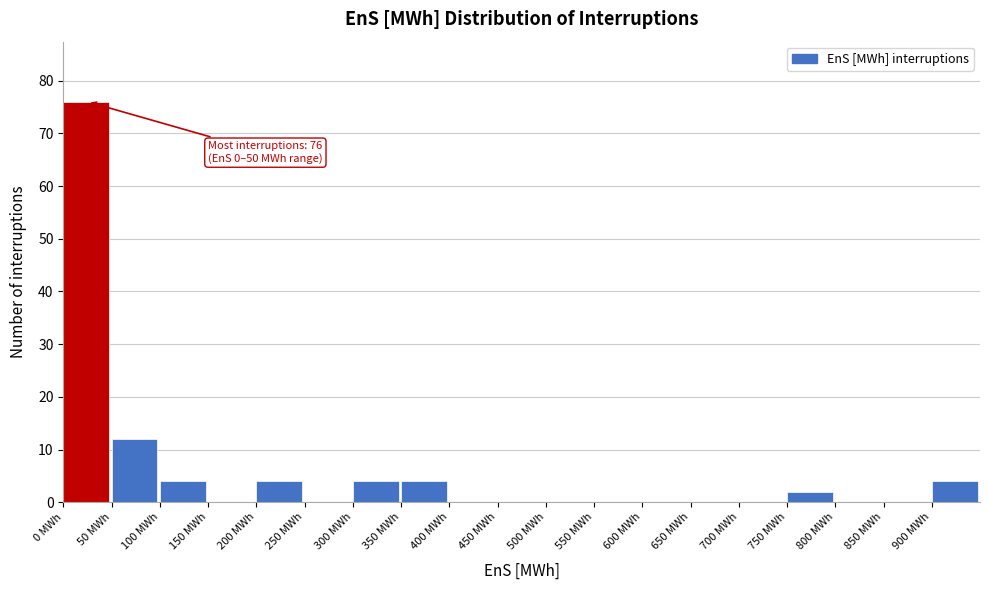

Over which range of the x-axis is the bar tallest?

0 to 50